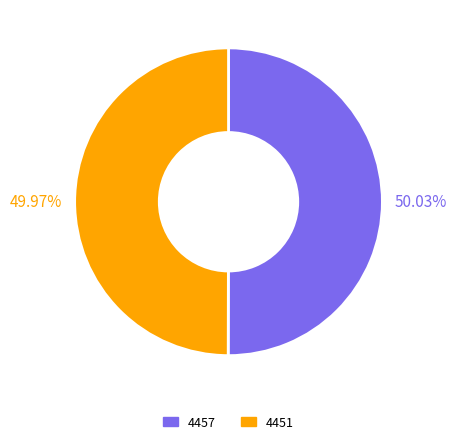

Approximately how many times larger is the value at 4451 compared to 4457?

1.0